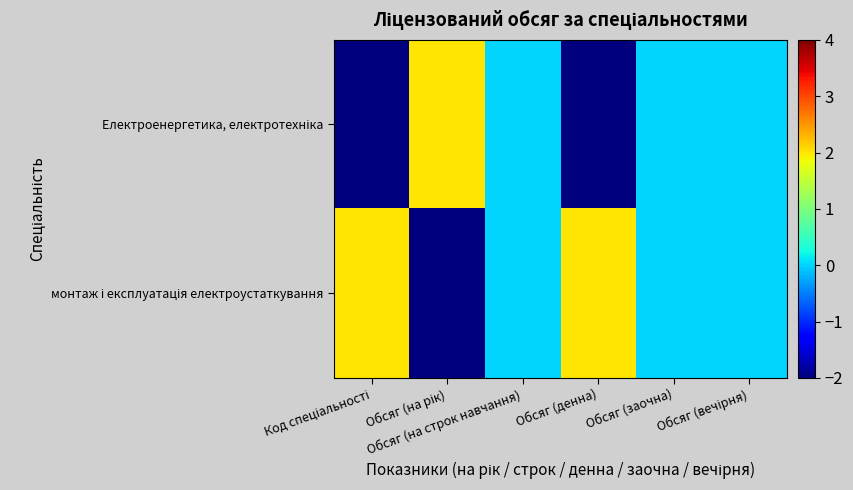

Which has a higher value, Обсяг (на рік) or Обсяг (вечірня)?

Обсяг (на рік)